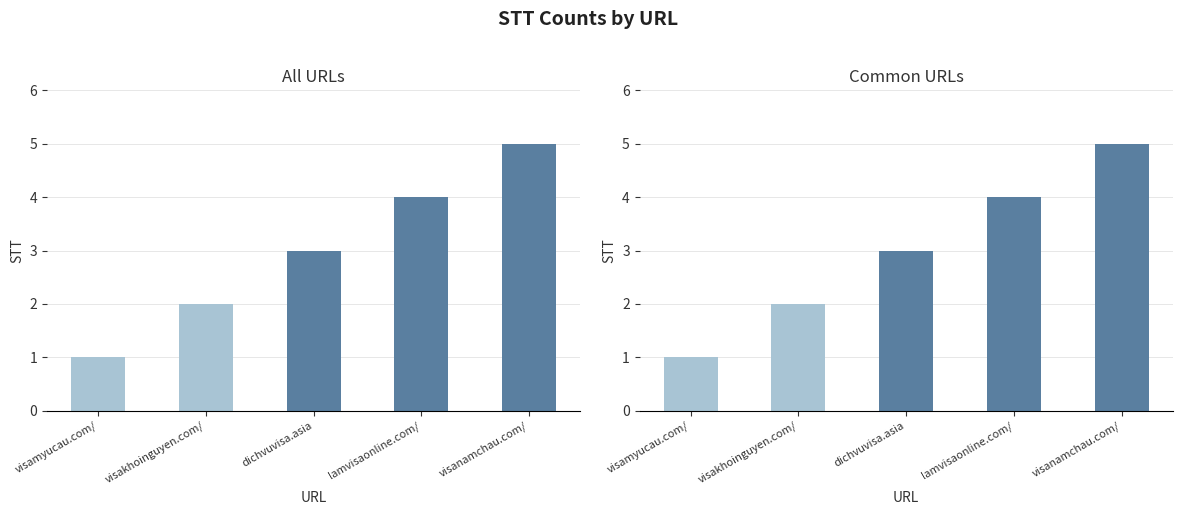

How many data points does each series have?

5